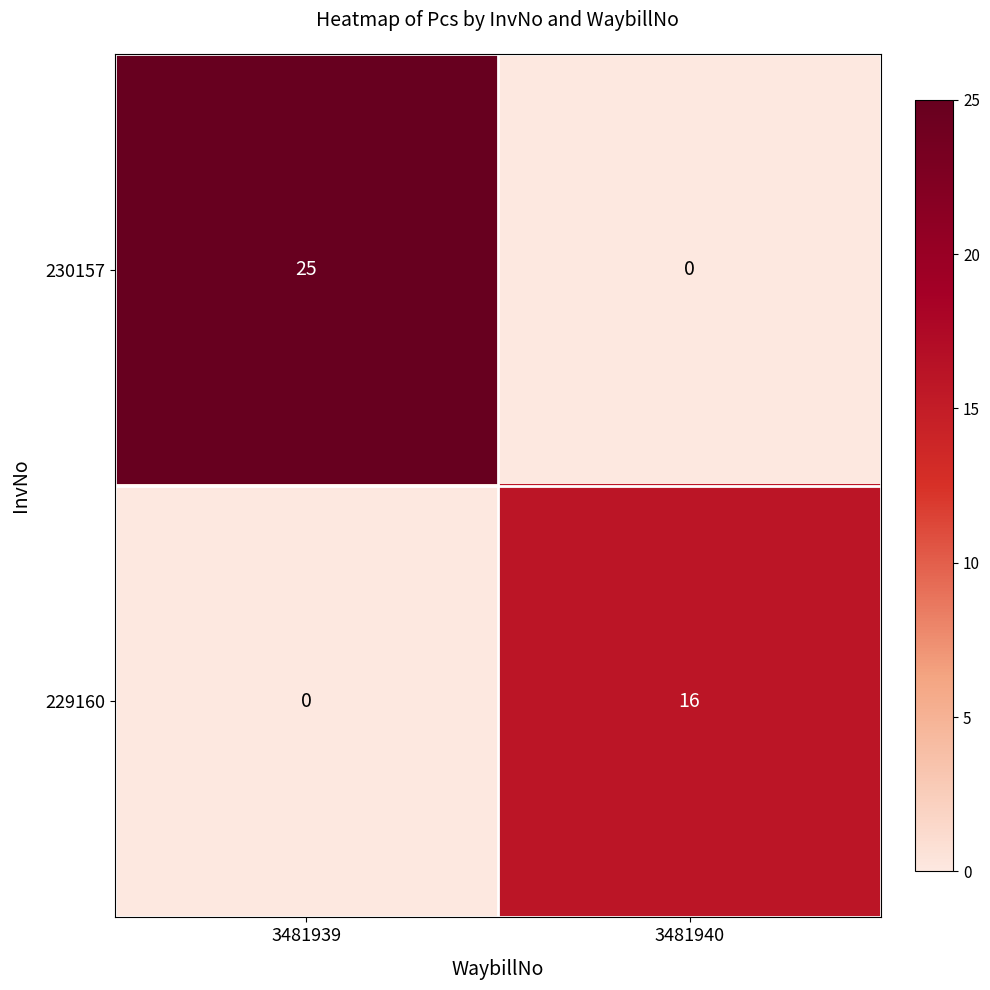

What is the approximate value of 229160 at 3481940, to the nearest 5?

15